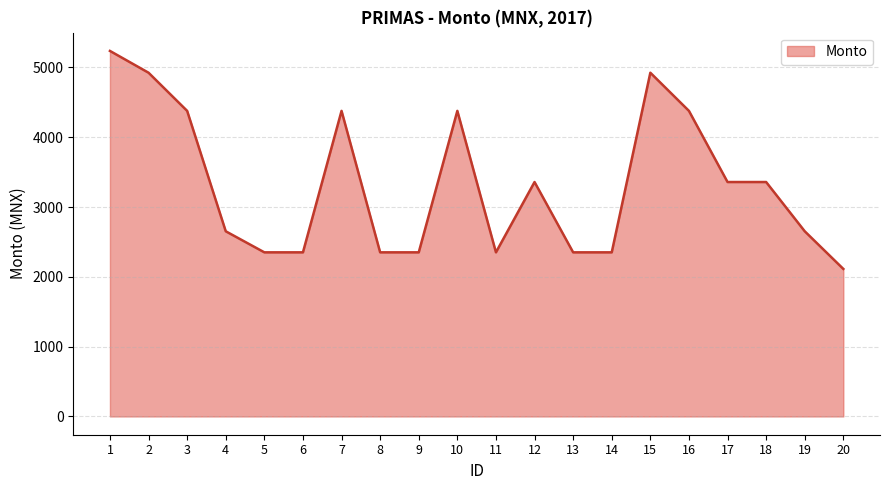

The value at 18 is 5063.3. True or false?

False